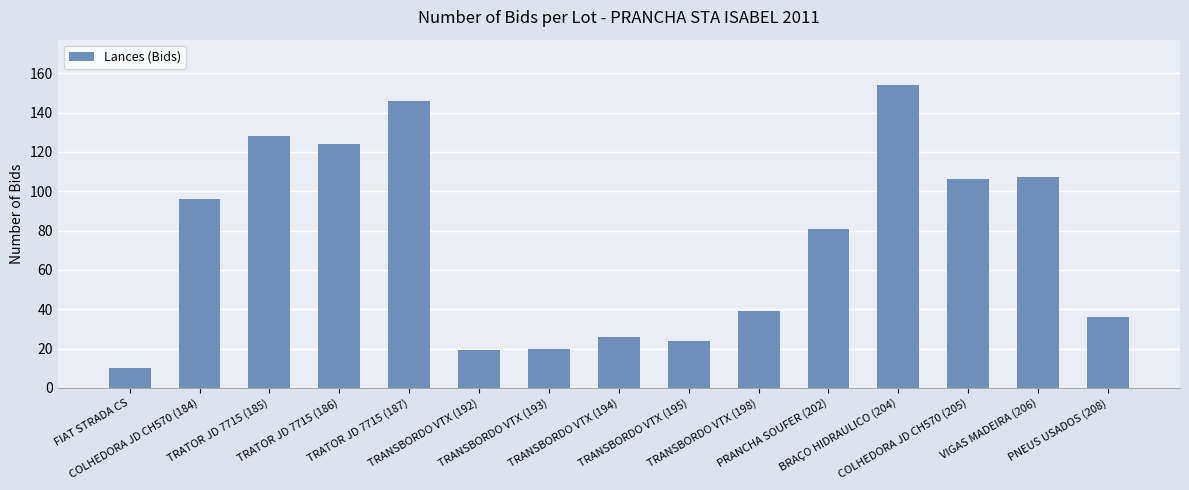

What is the value of the 2nd bar from the left?

96